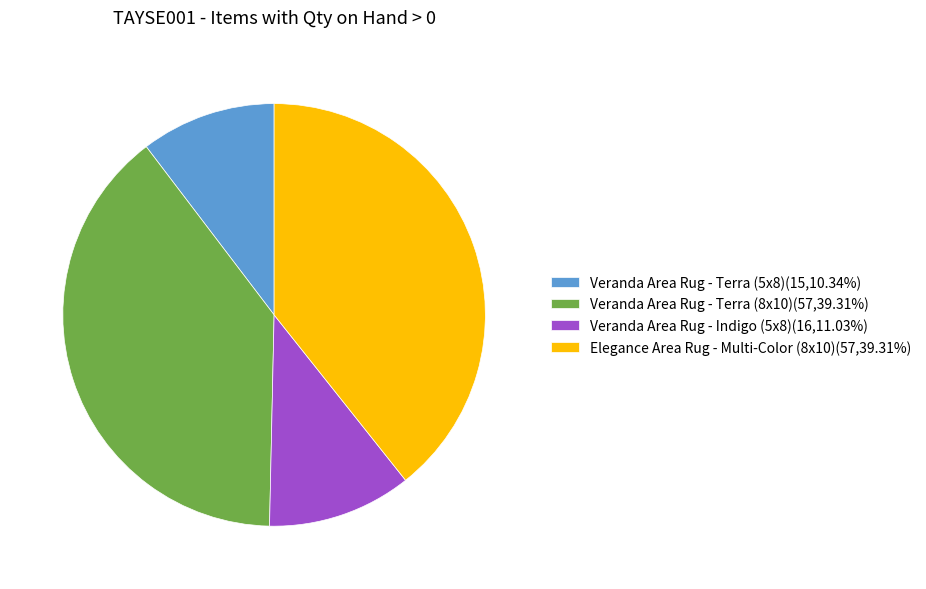

Do Veranda Area Rug - Terra (8x10)(57,39.31%) and Veranda Area Rug - Indigo (5x8)(16,11.03%) together represent more than half of the pie?

Yes